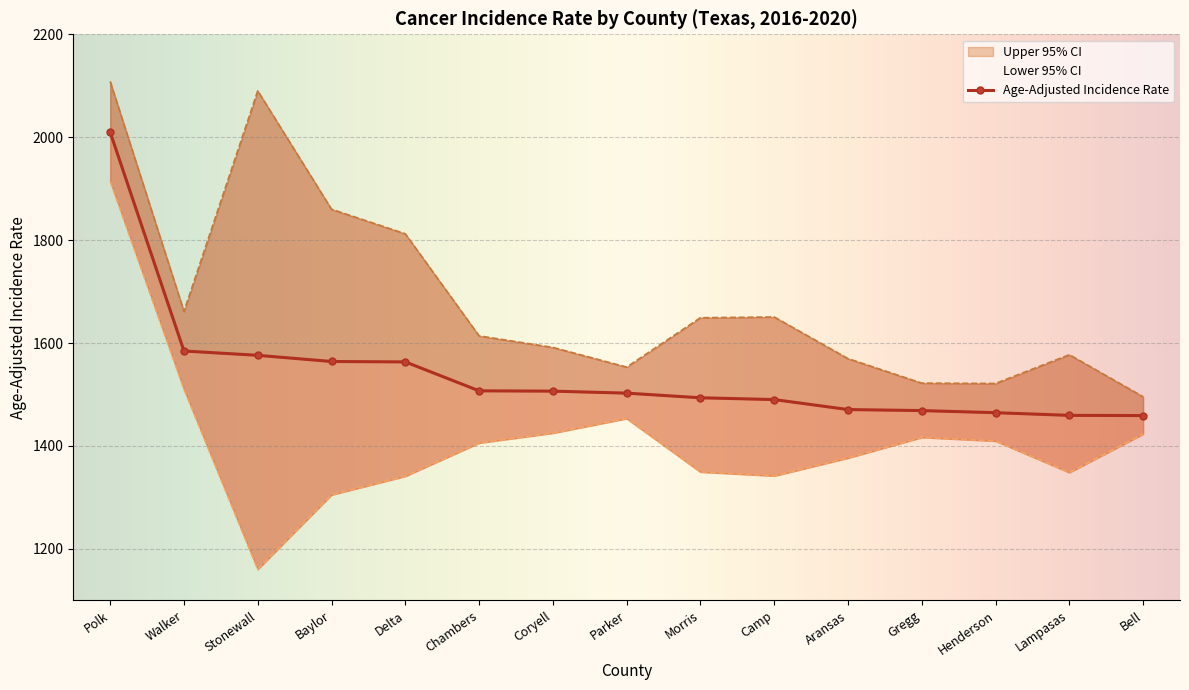

What is the lowest value of the Lower 95% CI series?

1160.2